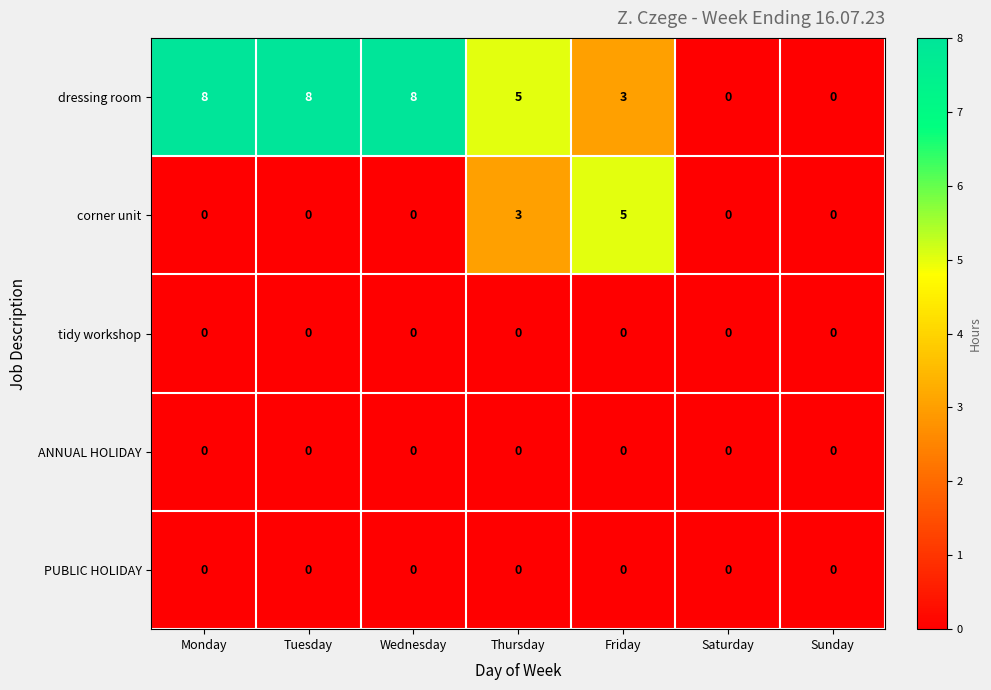

How many data points does each series have?

7